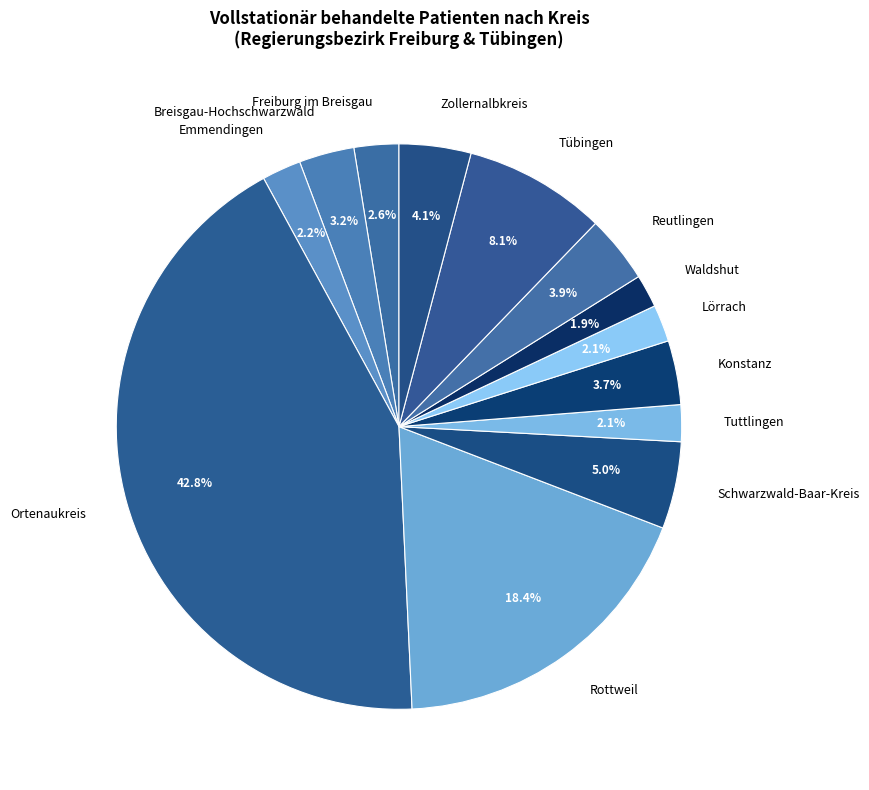

What percentage is the Tübingen slice, to the nearest percent?

8%